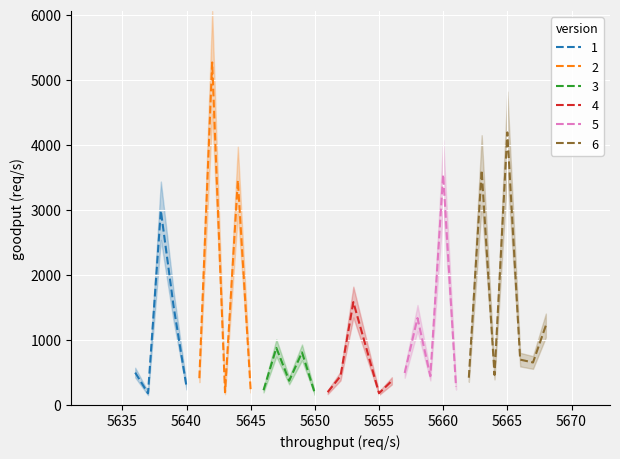

What is the minimum value for 1?

179.0